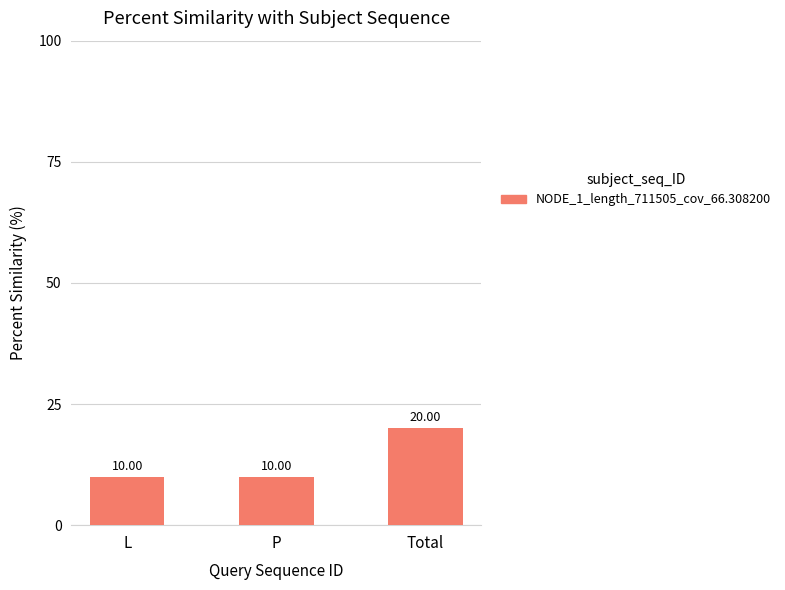

What is the maximum value shown in the chart?

20